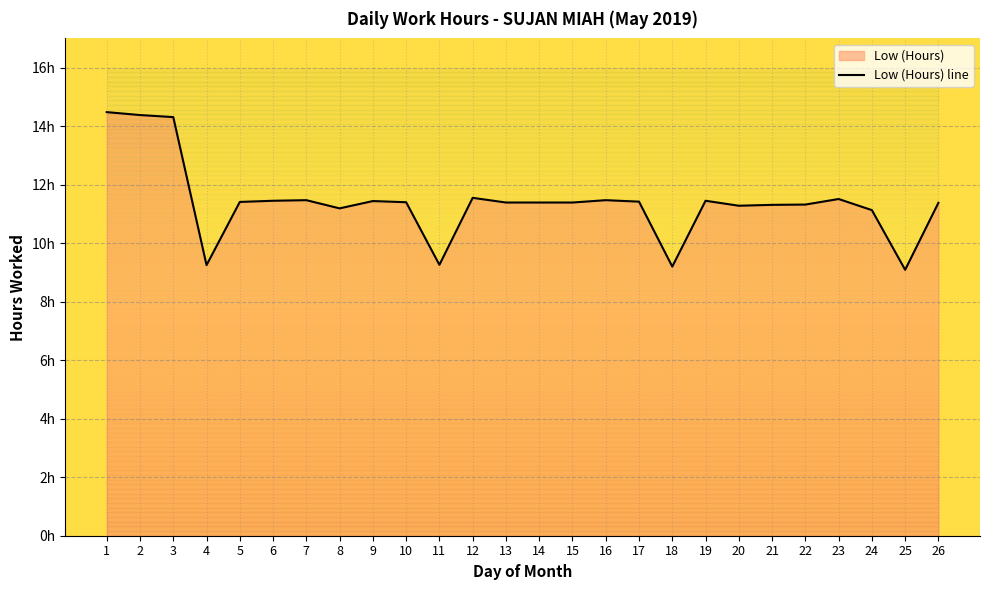

Between 20 and 22, which is larger?

22